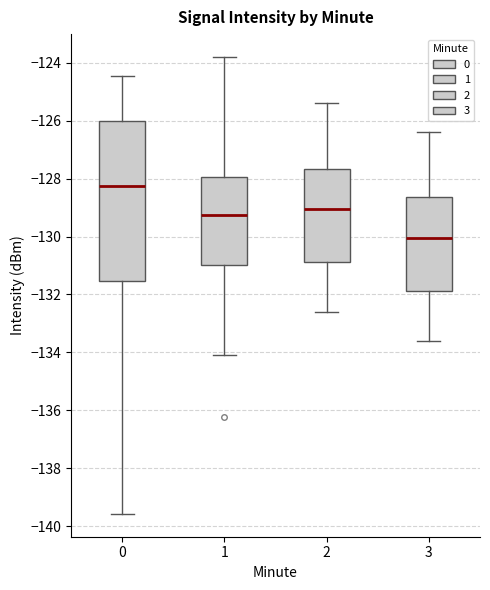

Which box has the lowest median line?

3